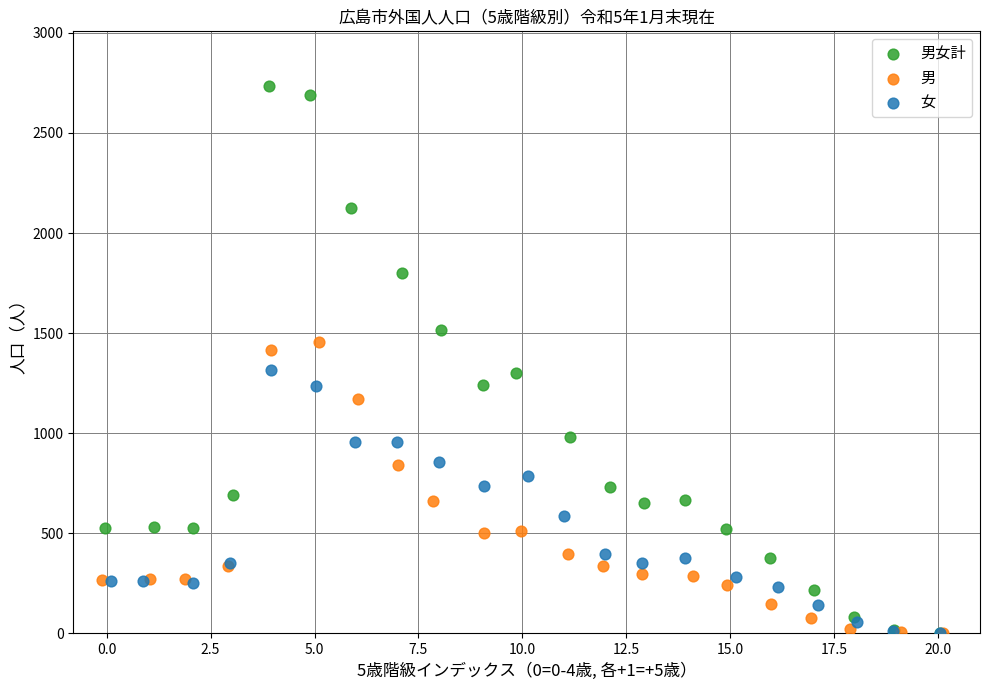

What are all the series names shown in the legend?

男女計, 男, 女